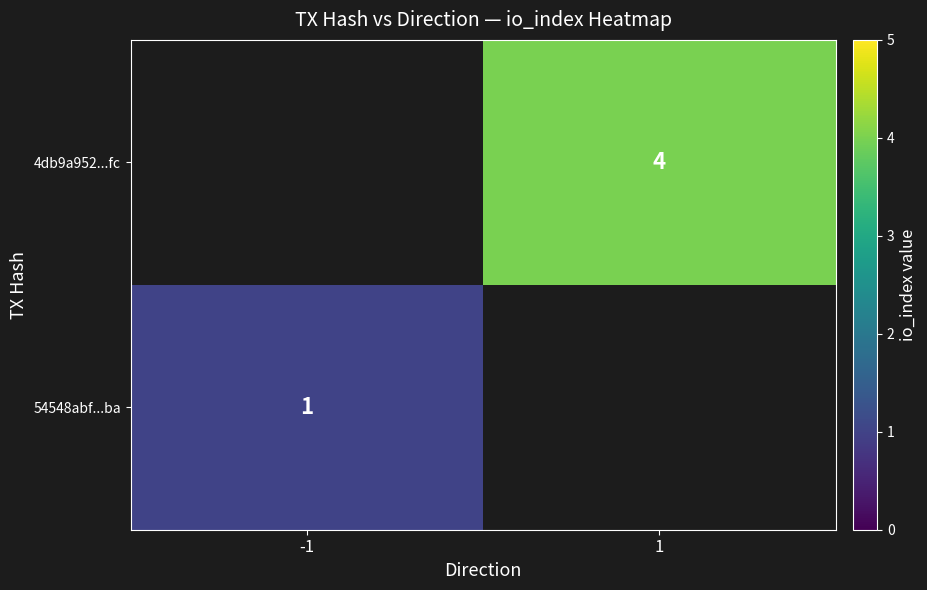

Is it true that 54548abf...ba equals 2 at -1?

False